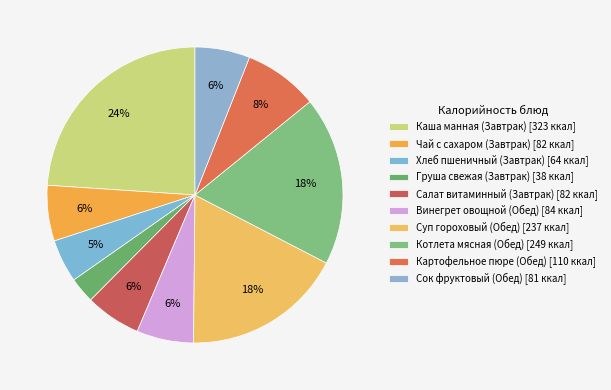

Which has a higher value, Хлеб пшеничный (Завтрак) or Котлета мясная (Обед)?

Котлета мясная (Обед)